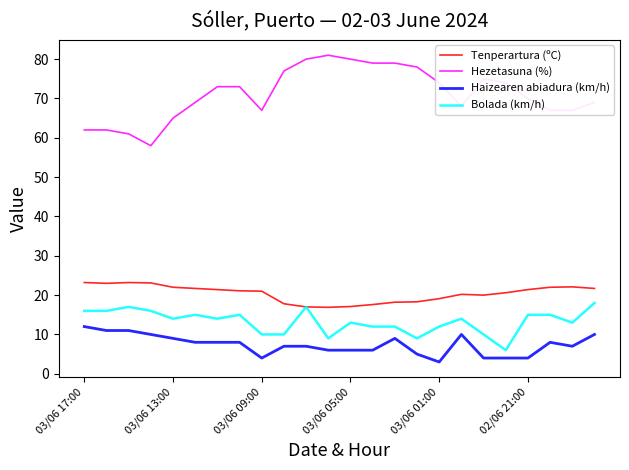

How many lines are shown in the chart?

4